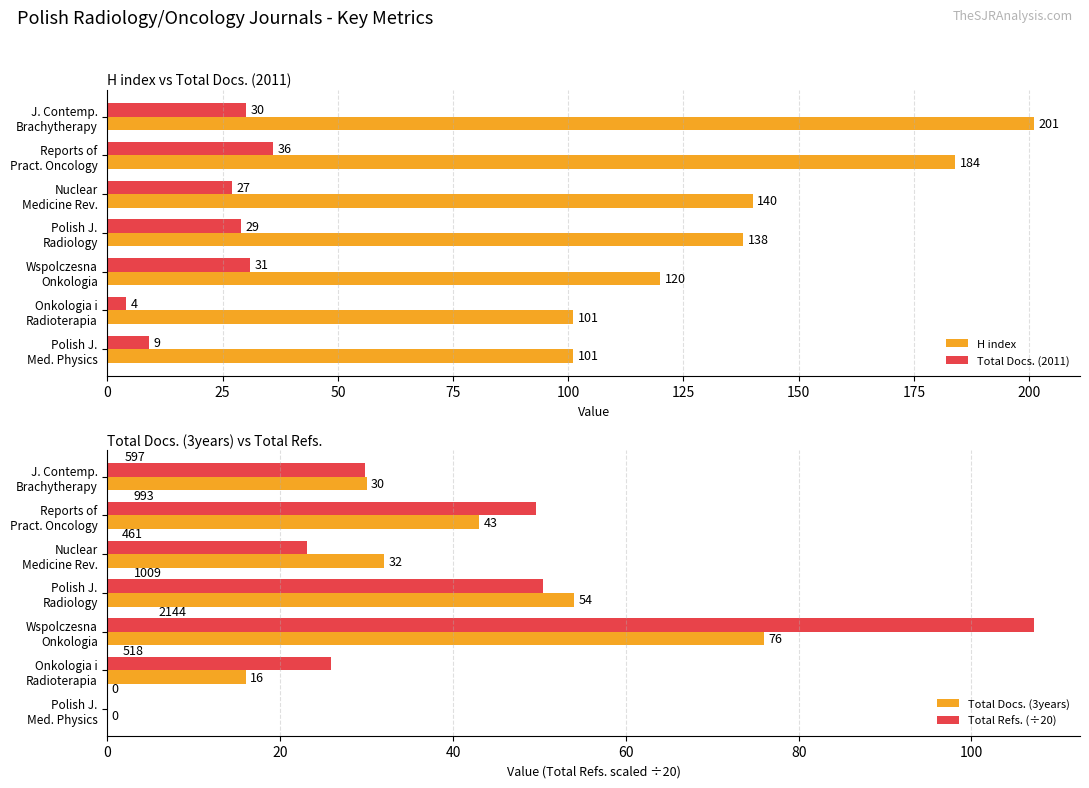

What is the average value of the Total Docs. (2011) series?

24